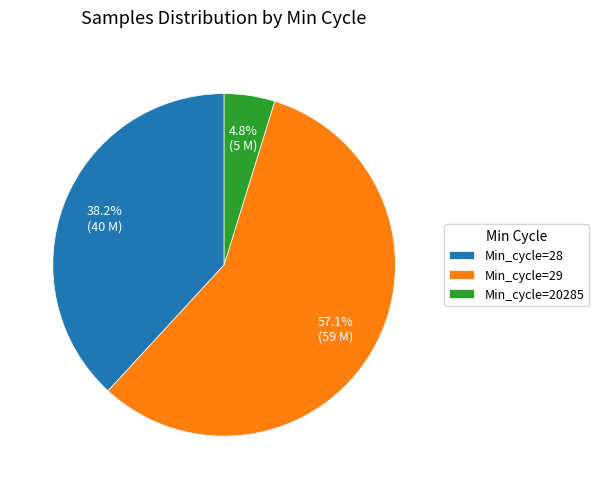

Do Min_cycle=29 and Min_cycle=28 together represent more than half of the pie?

Yes